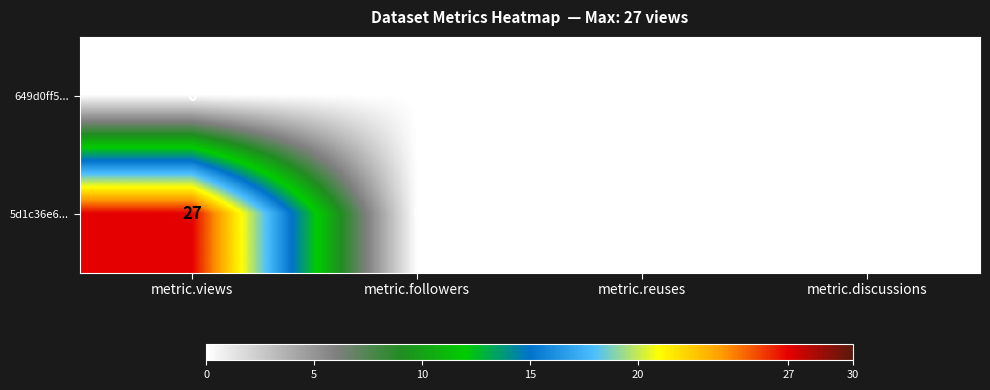

What is the maximum value for 5d1c36e6...?

27